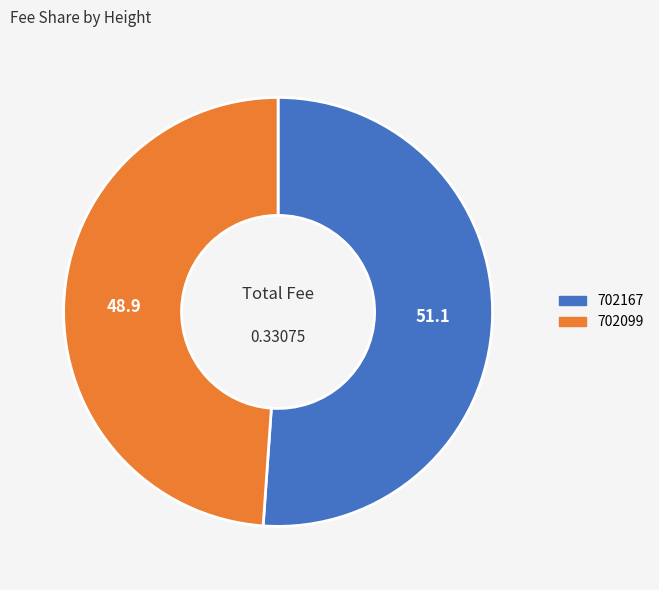

Combined, do 702167 and 702099 account for over 50%?

Yes